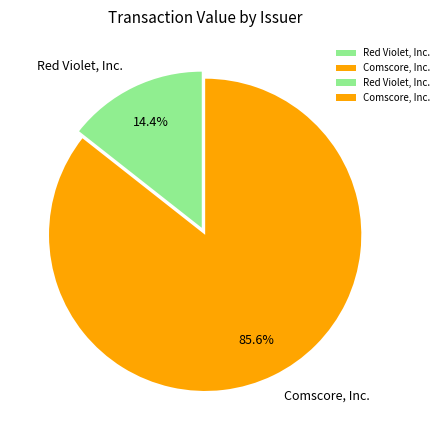

Is it true that Comscore, Inc. is 86% of the pie?

True